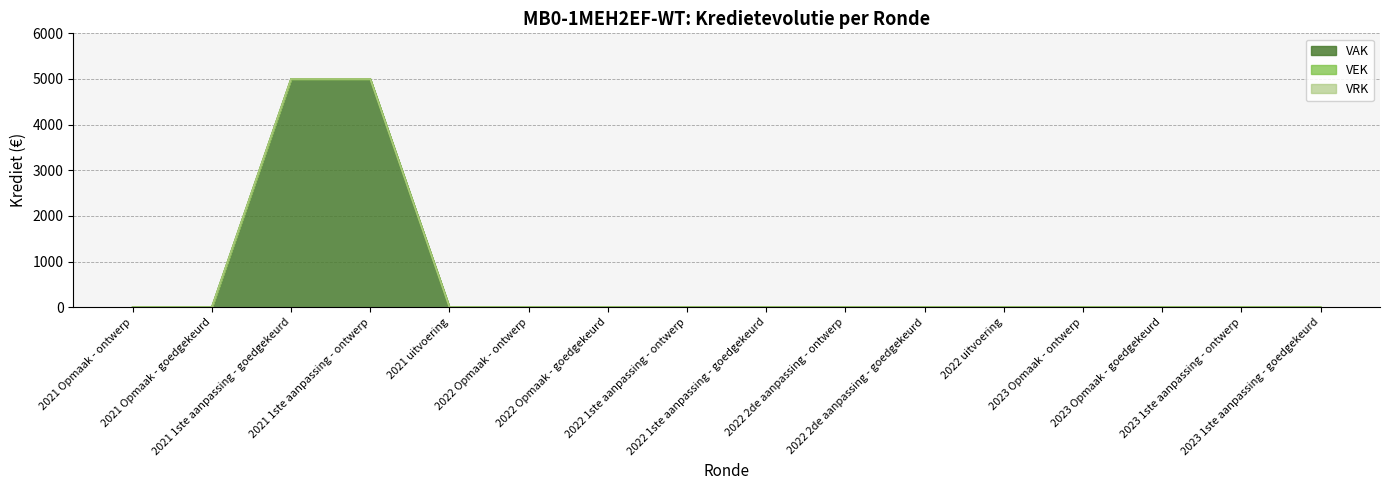

Reading left to right, list all the values displayed in this chart.

VAK: 2021 Opmaak - ontwerp=0	2021 Opmaak - goedgekeurd=0	2021 1ste aanpassing - goedgekeurd=5000	2021 1ste aanpassing - ontwerp=5000	2021 uitvoering=0	2022 Opmaak - ontwerp=0	2022 Opmaak - goedgekeurd=0	2022 1ste aanpassing - ontwerp=0	2022 1ste aanpassing - goedgekeurd=0	2022 2de aanpassing - ontwerp=0	2022 2de aanpassing - goedgekeurd=0	2022 uitvoering=0	2023 Opmaak - ontwerp=0	2023 Opmaak - goedgekeurd=0	2023 1ste aanpassing - ontwerp=0	2023 1ste aanpassing - goedgekeurd=0
VEK: 2021 Opmaak - ontwerp=0	2021 Opmaak - goedgekeurd=0	2021 1ste aanpassing - goedgekeurd=0	2021 1ste aanpassing - ontwerp=0	2021 uitvoering=0	2022 Opmaak - ontwerp=0	2022 Opmaak - goedgekeurd=0	2022 1ste aanpassing - ontwerp=0	2022 1ste aanpassing - goedgekeurd=0	2022 2de aanpassing - ontwerp=0	2022 2de aanpassing - goedgekeurd=0	2022 uitvoering=0	2023 Opmaak - ontwerp=0	2023 Opmaak - goedgekeurd=0	2023 1ste aanpassing - ontwerp=0	2023 1ste aanpassing - goedgekeurd=0
VRK: 2021 Opmaak - ontwerp=0	2021 Opmaak - goedgekeurd=0	2021 1ste aanpassing - goedgekeurd=0	2021 1ste aanpassing - ontwerp=0	2021 uitvoering=0	2022 Opmaak - ontwerp=0	2022 Opmaak - goedgekeurd=0	2022 1ste aanpassing - ontwerp=0	2022 1ste aanpassing - goedgekeurd=0	2022 2de aanpassing - ontwerp=0	2022 2de aanpassing - goedgekeurd=0	2022 uitvoering=0	2023 Opmaak - ontwerp=0	2023 Opmaak - goedgekeurd=0	2023 1ste aanpassing - ontwerp=0	2023 1ste aanpassing - goedgekeurd=0